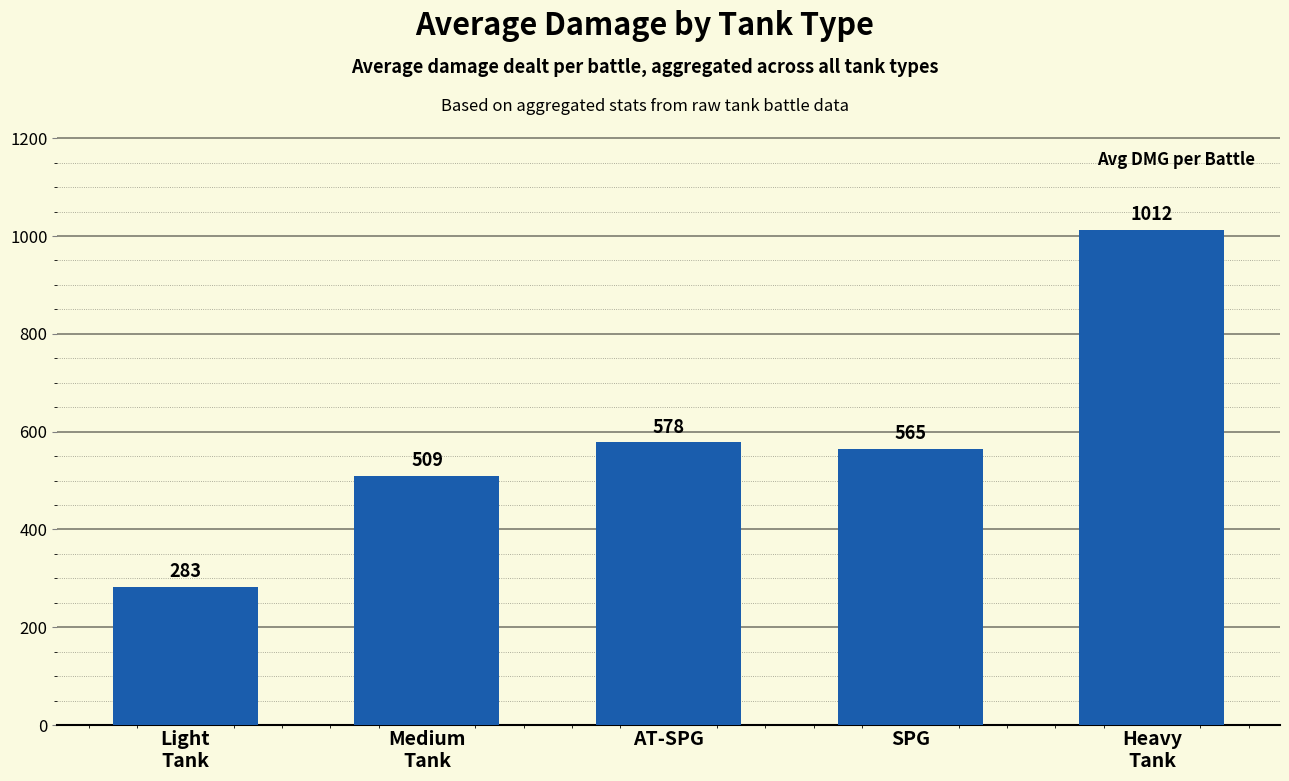

What is the label of the 3rd bar from the right?

AT-SPG